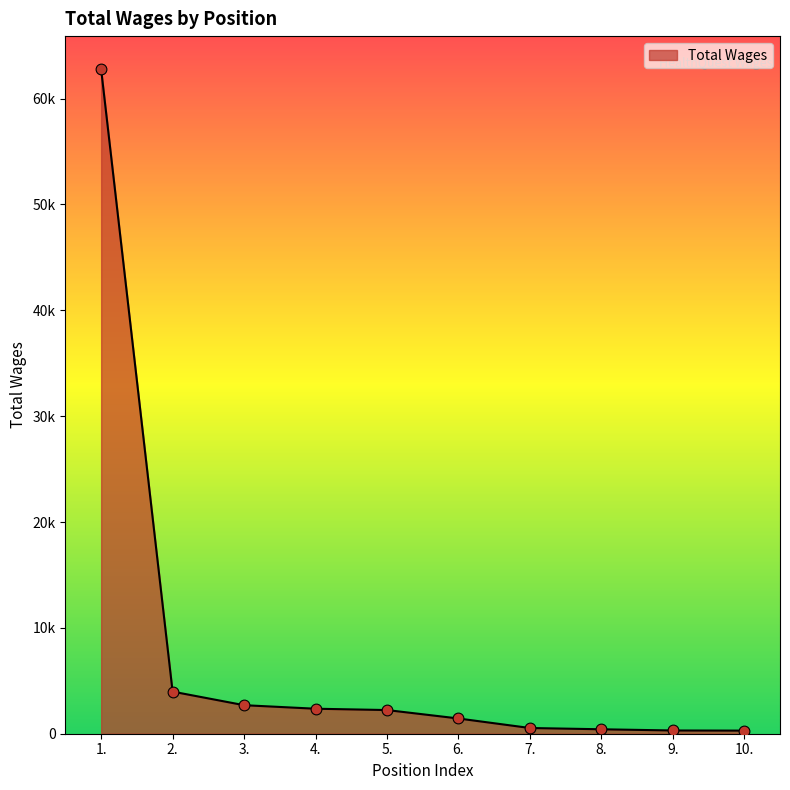

What is the ratio of the value at 10. to the value at 7.?

0.5